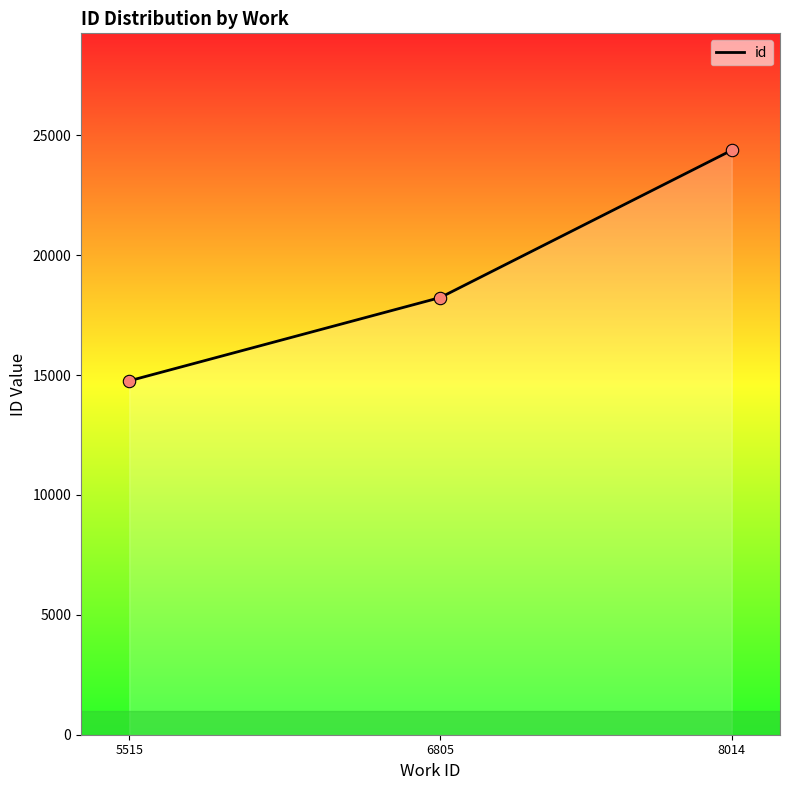

Which has a higher value, 5515 or 5515?

5515